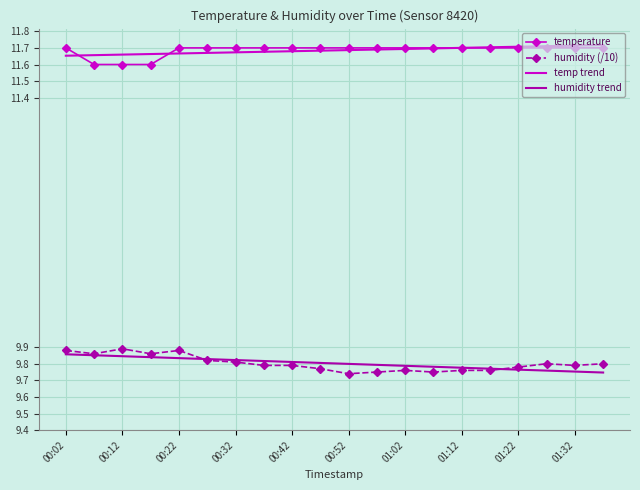

True or false: humidity trend and temp trend cross at least once.

False